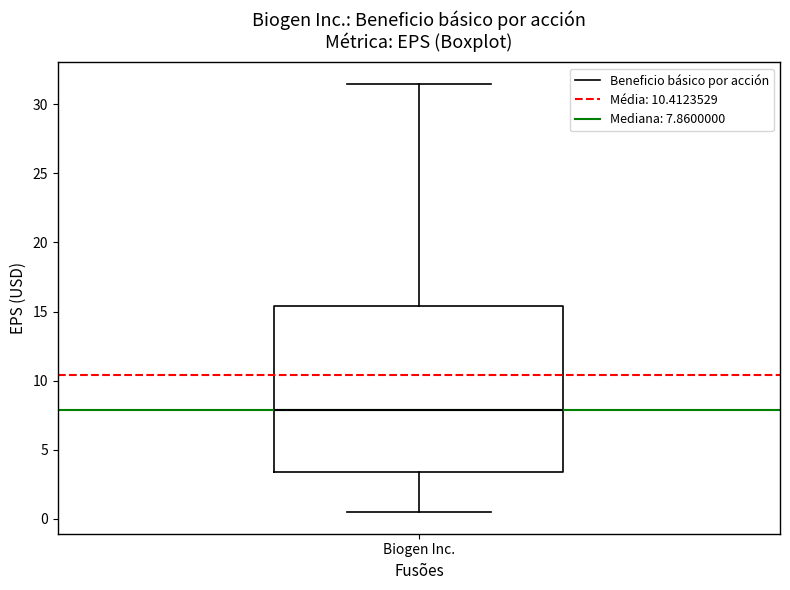

Where is the lower edge of the box for Biogen Inc. on the y-axis? The values are not printed on the chart, so give them approximately, as read against the axis.

3.5